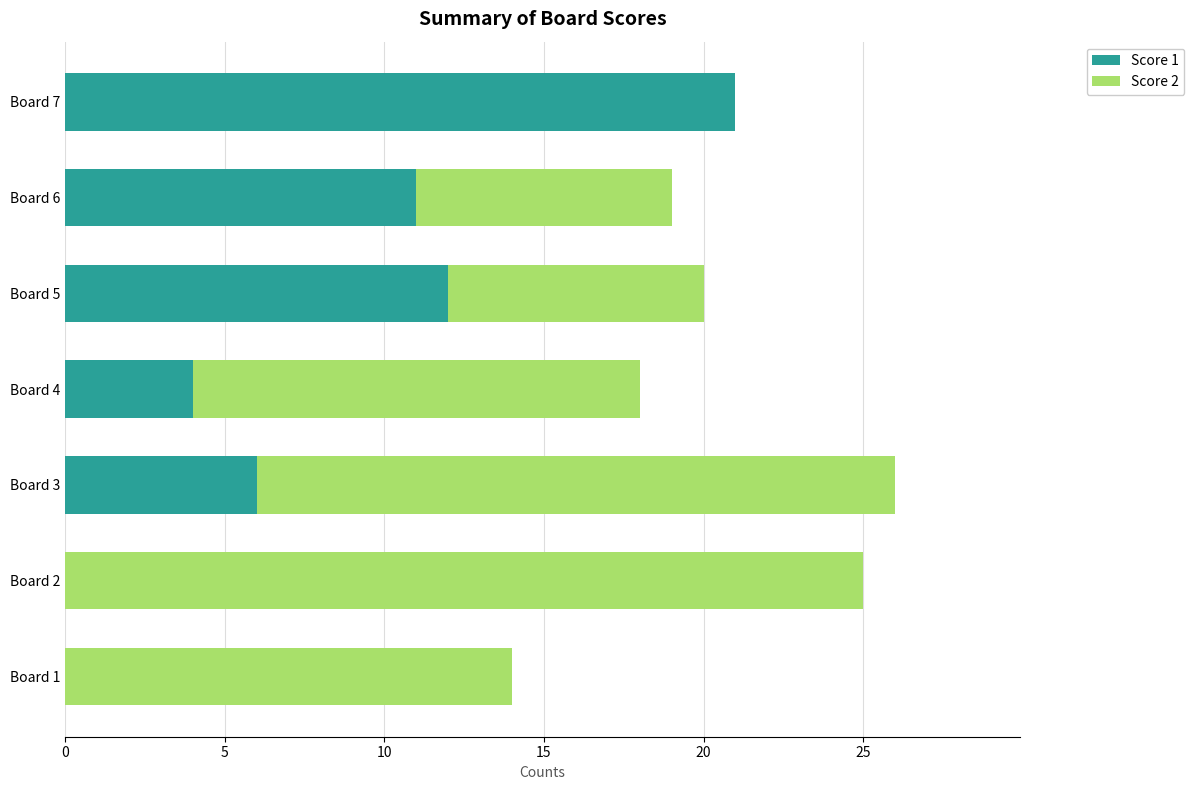

What is the total value across all series at Board 1?

14